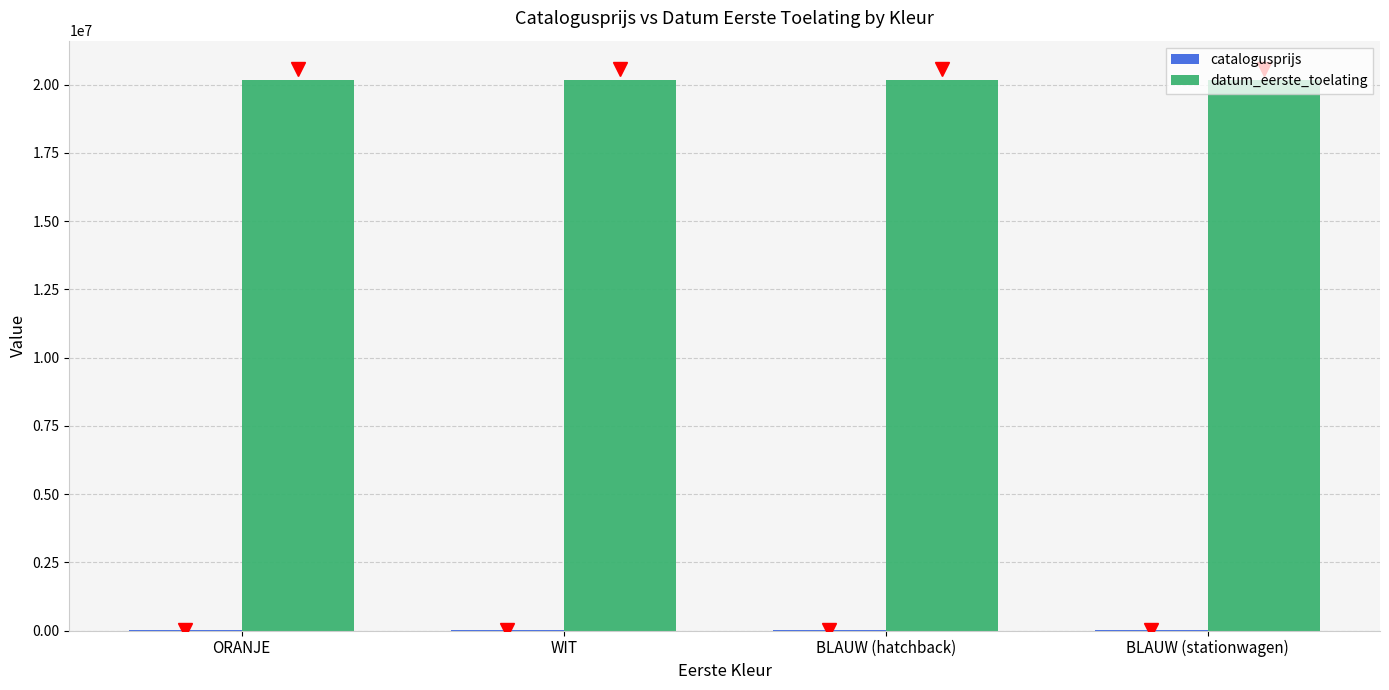

What is the maximum value shown in the chart?

20180130